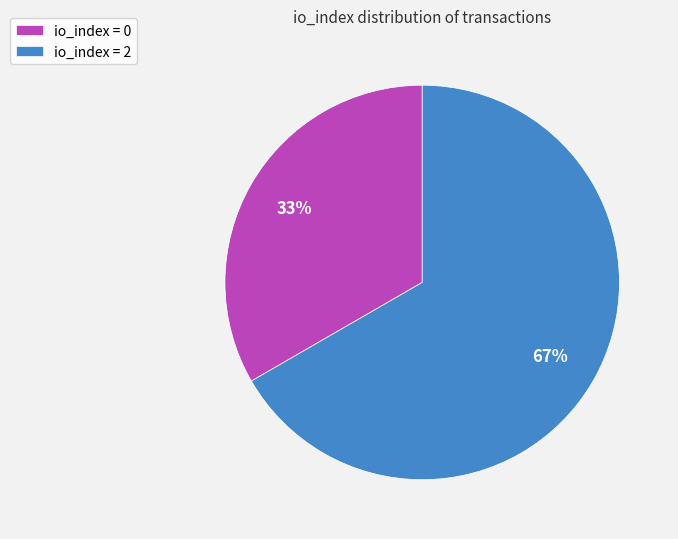

How many segments does this pie chart have?

2